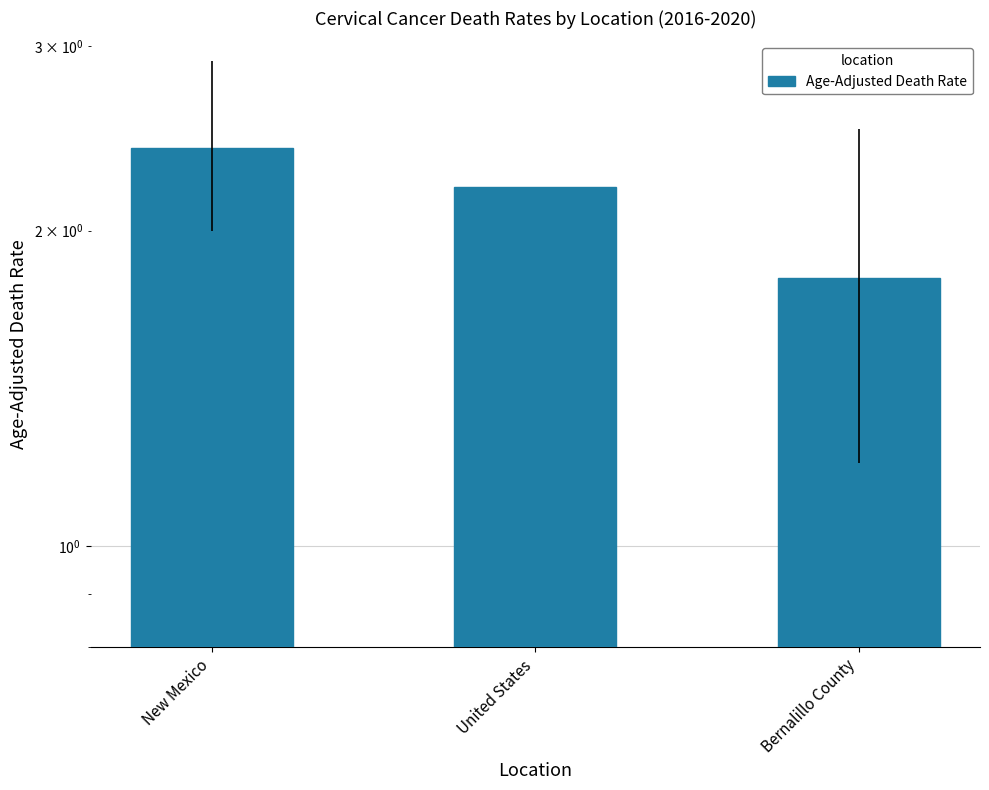

How many categories are shown in the chart?

3